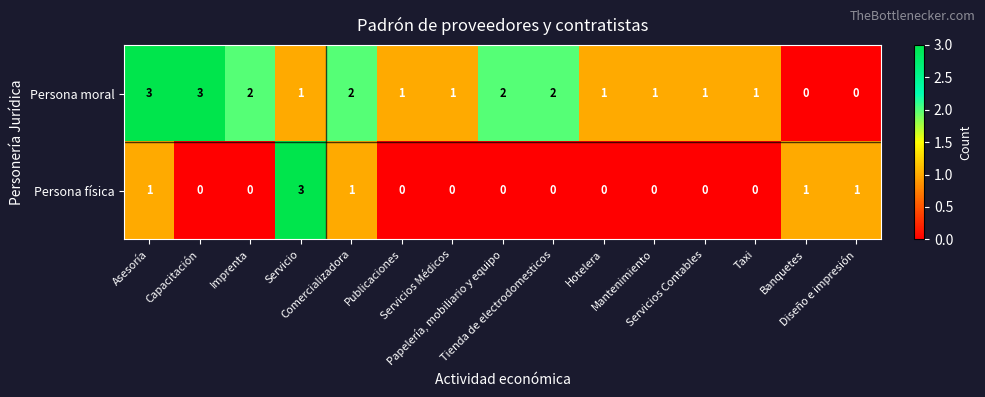

Count the Persona física values in the range 0 to 1.

14